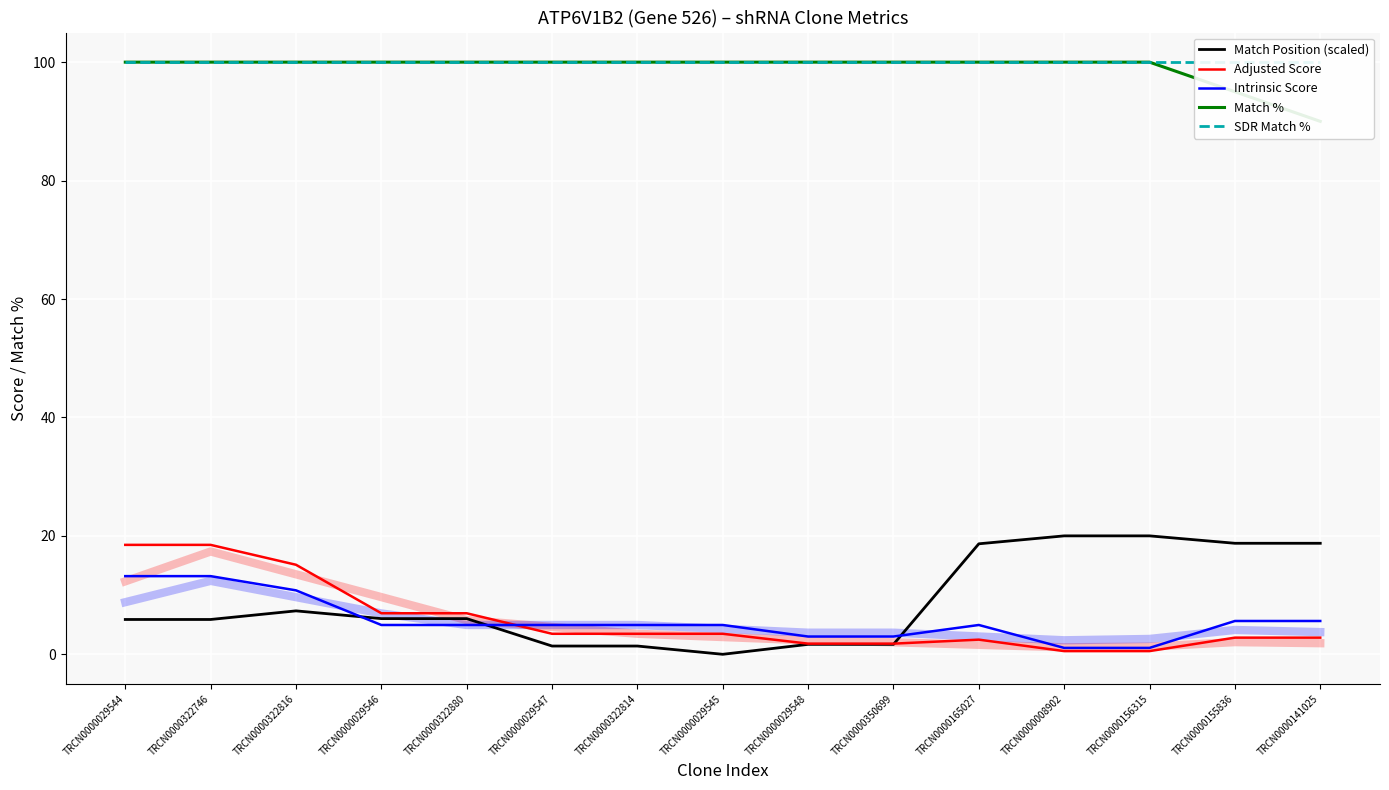

How many lines are shown in the chart?

5